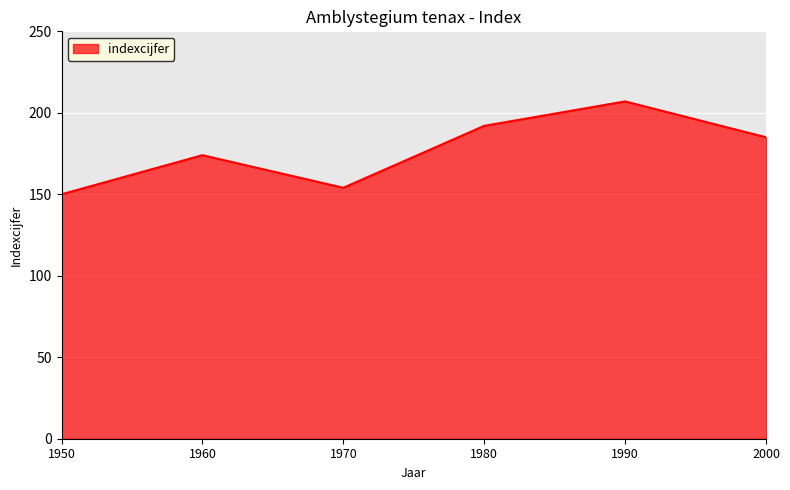

Count the number of categories in the chart.

6